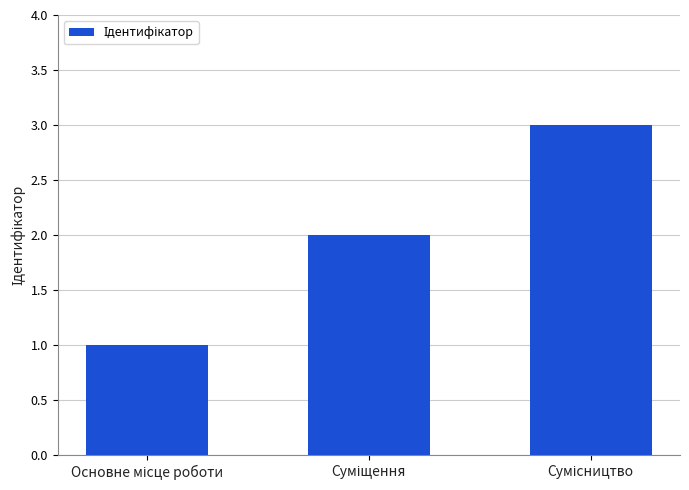

What is the sum of all values?

6